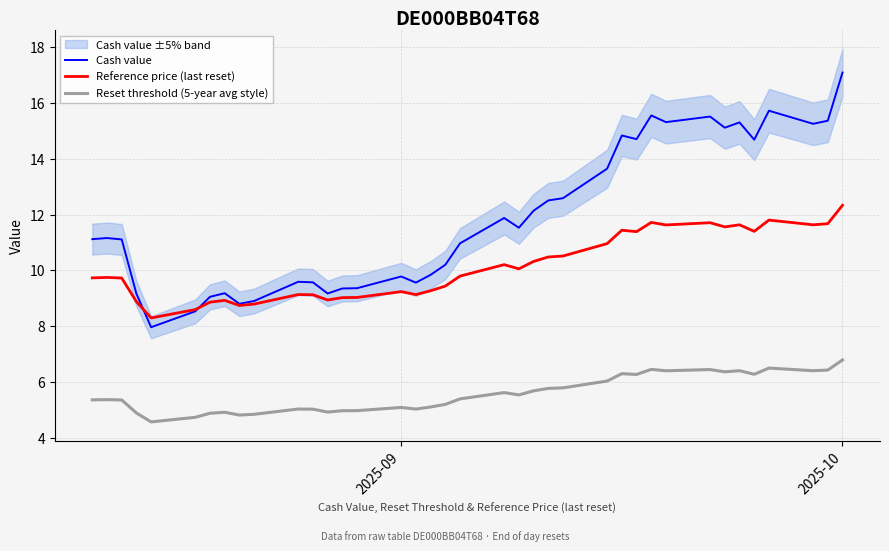

True or false: Reset threshold (5-year avg style) and Reference price (last reset) intersect in this chart.

False